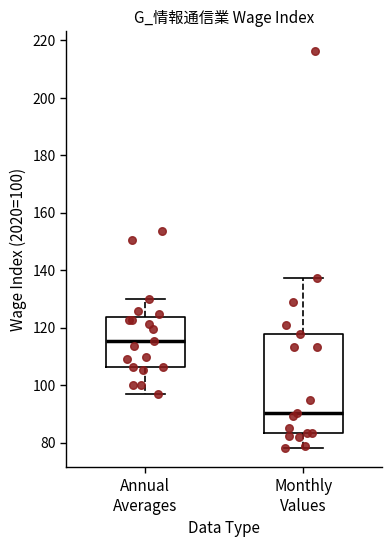

Comparing the boxes themselves (not the whiskers), which one is the tallest?

Monthly Values